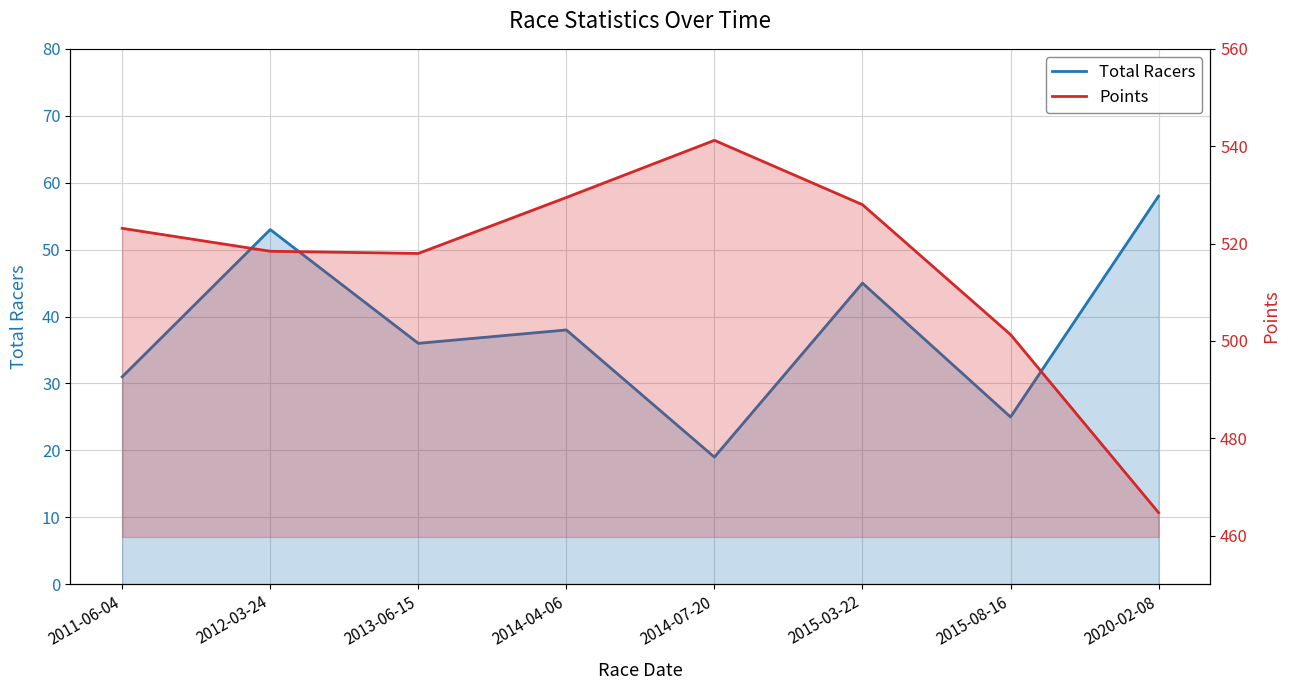

Which category has the highest value in the Points series?

2014-07-20